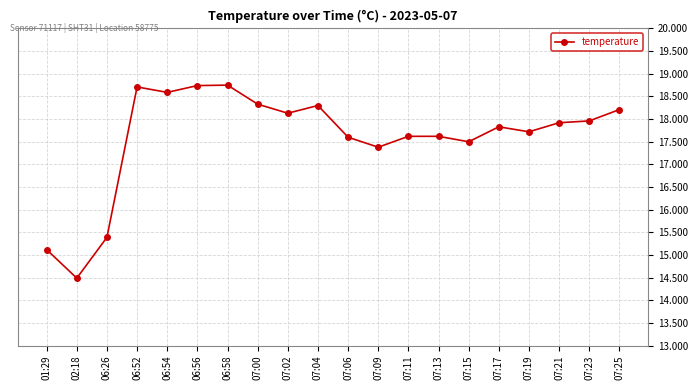

Count the number of data series in this chart.

1